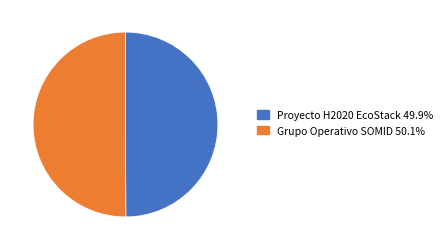

What is the ratio of the value at Proyecto H2020 EcoStack to the value at Grupo Operativo SOMID?

1.0